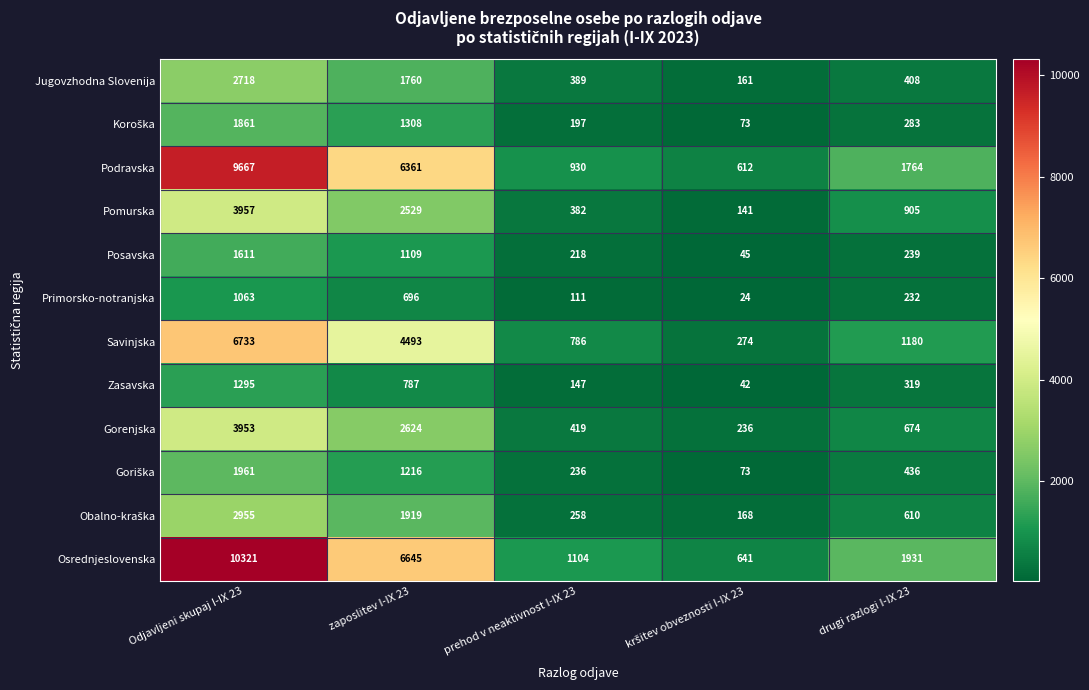

Between Odjavljeni skupaj I-IX 23 and zaposlitev I-IX 23, which series saw the biggest shift?

Osrednjeslovenska